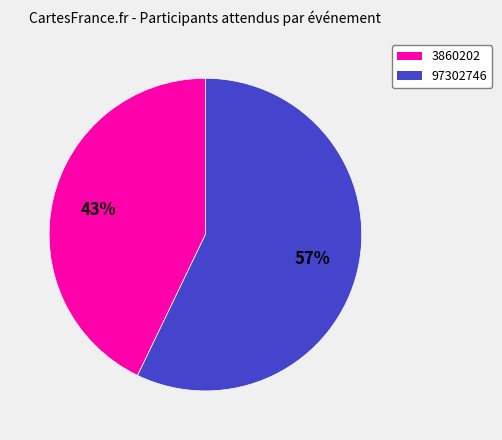

Do 97302746 and 3860202 together represent more than half of the pie?

Yes